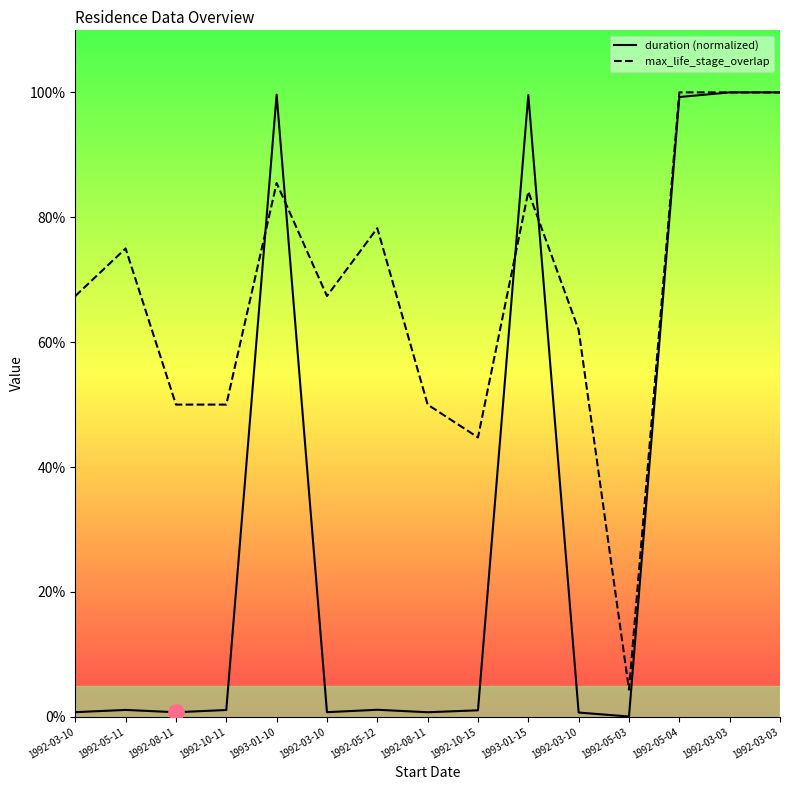

Which series has the largest total across all categories?

max_life_stage_overlap